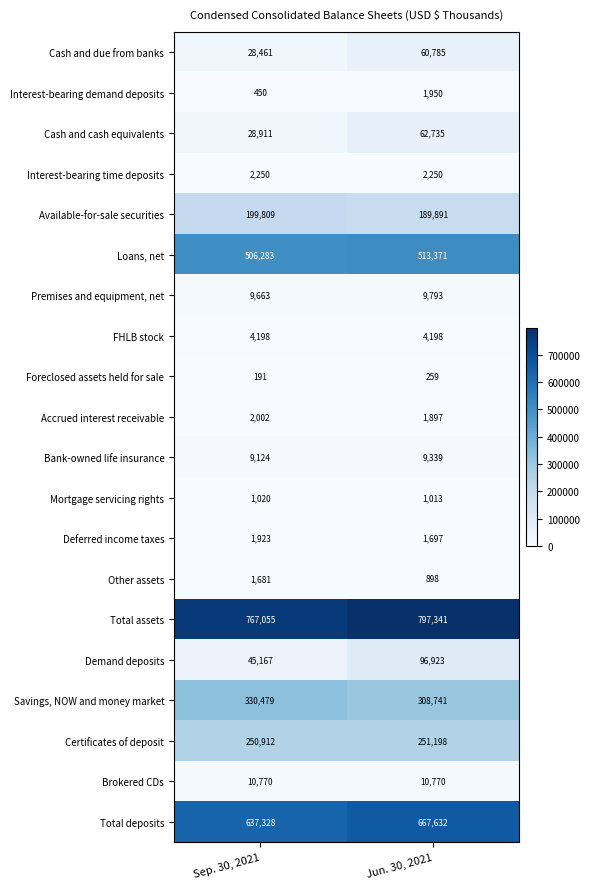

List the labels in order of Demand deposits value, largest first.

Jun. 30, 2021, Sep. 30, 2021